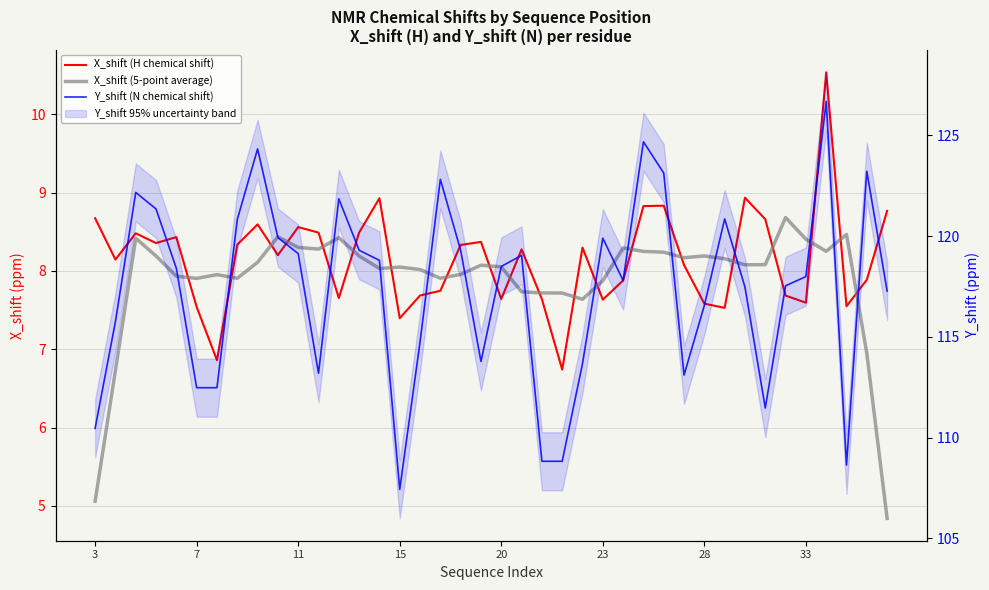

The value of X_shift (H chemical shift) at 32 is 4.8. True or false?

False